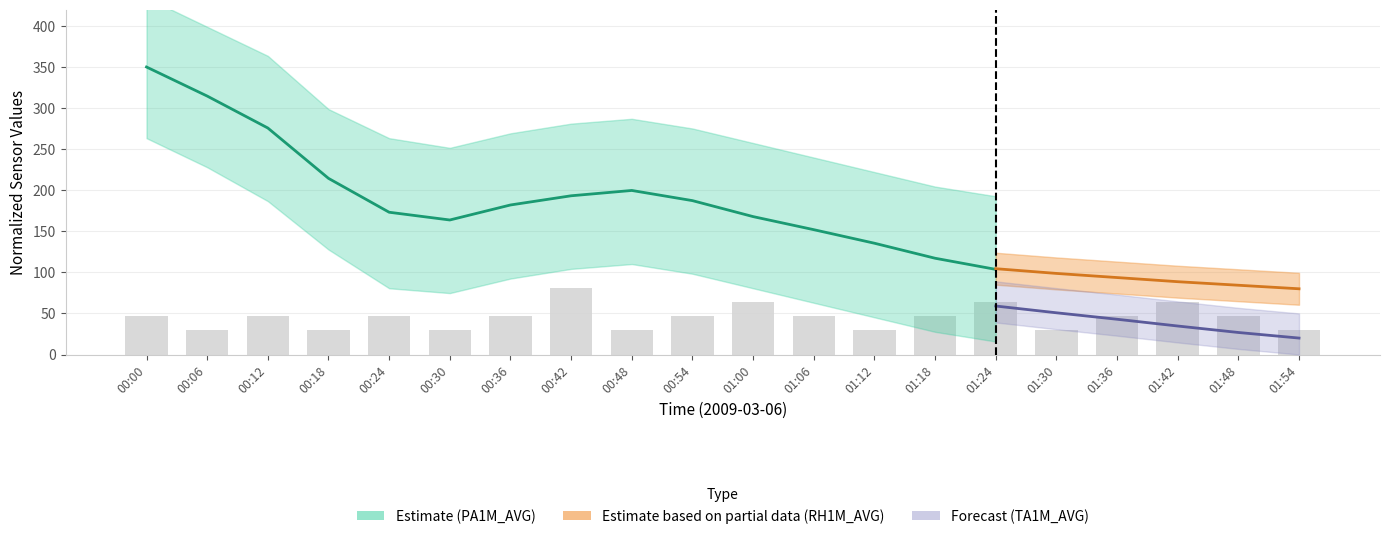

Reading left to right, transcribe all the data shown in this chart.

47	30	47	30	47	30	47	81	30	47	64	47	30	47	64	30	47	64	47	30